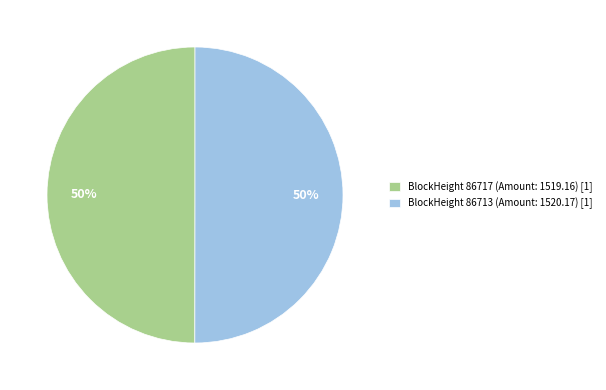

To the nearest percent, what is the combined percentage of BlockHeight 86717 (Amount: 1519.16) [1] and BlockHeight 86713 (Amount: 1520.17) [1]?

100%